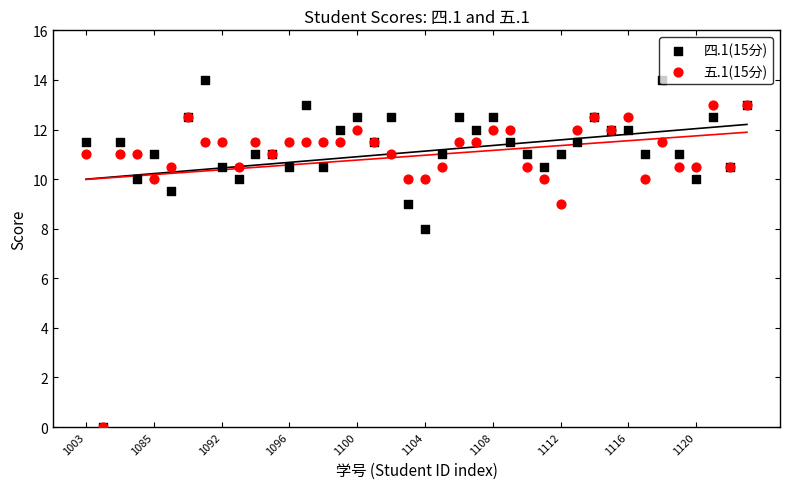

What are all the series names shown in the legend?

四.1(15分), 五.1(15分)